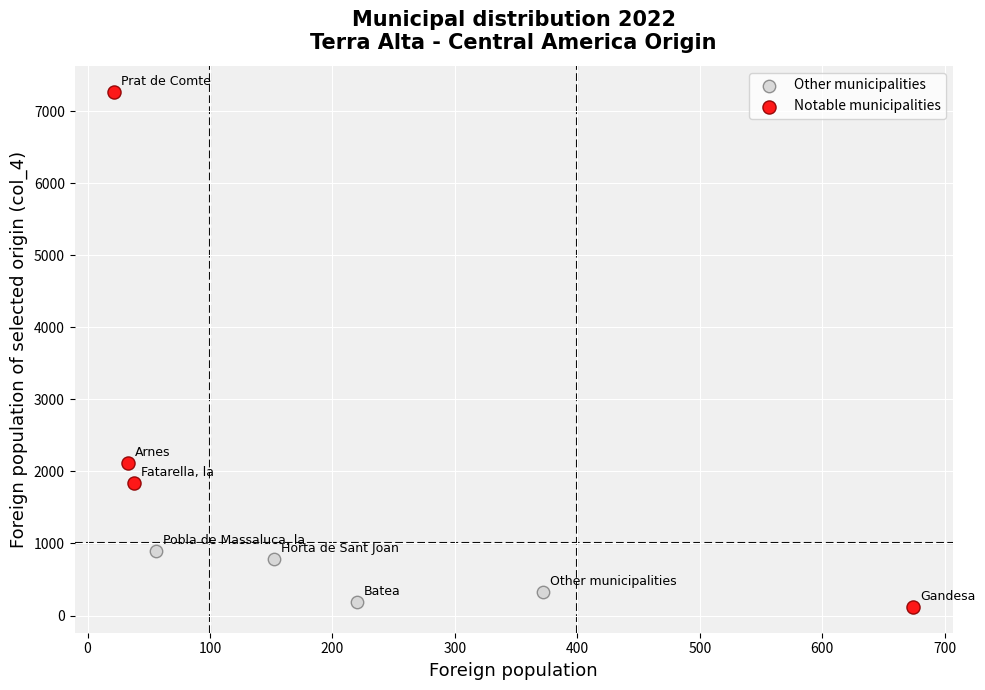

What are all the series names shown in the legend?

Other municipalities, Notable municipalities